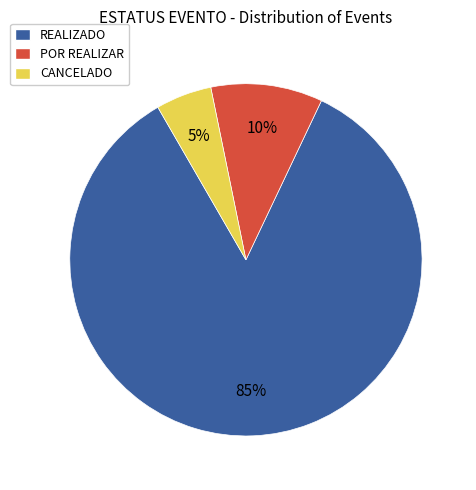

Which has a higher value, POR REALIZAR or CANCELADO?

POR REALIZAR